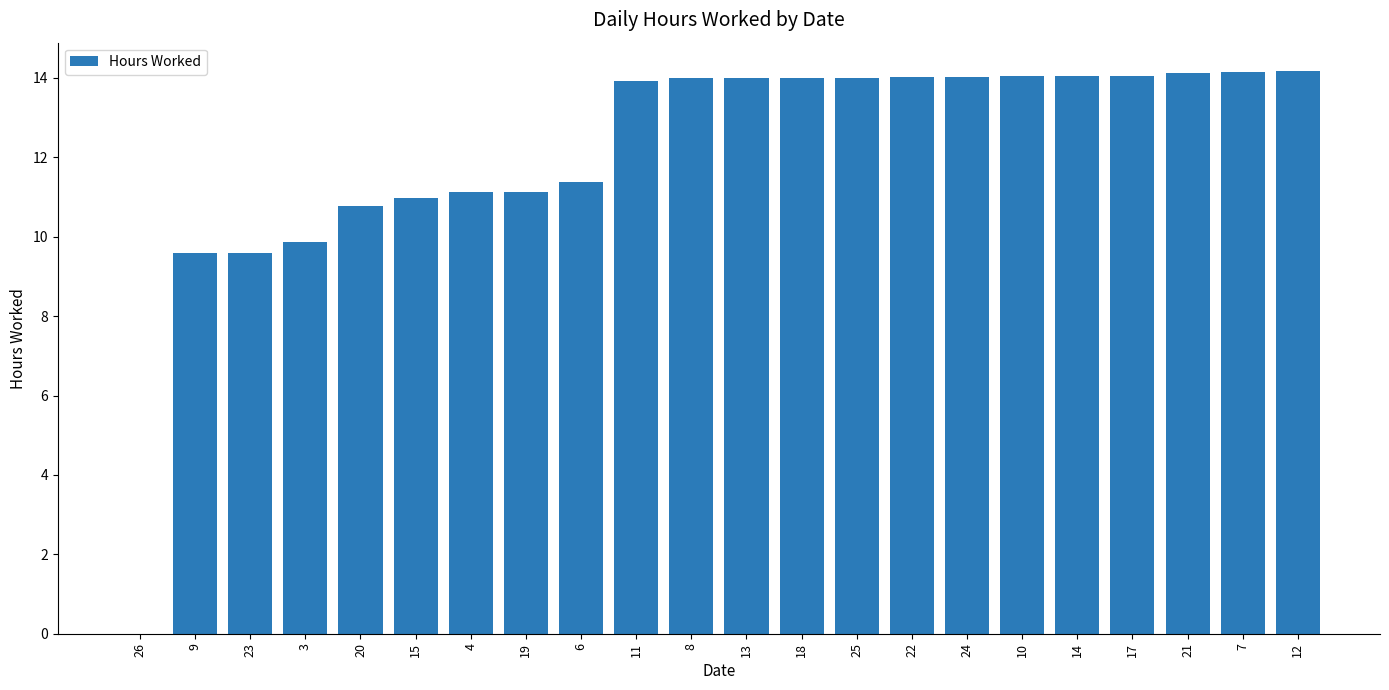

The value at 12 is 14.2. True or false?

True